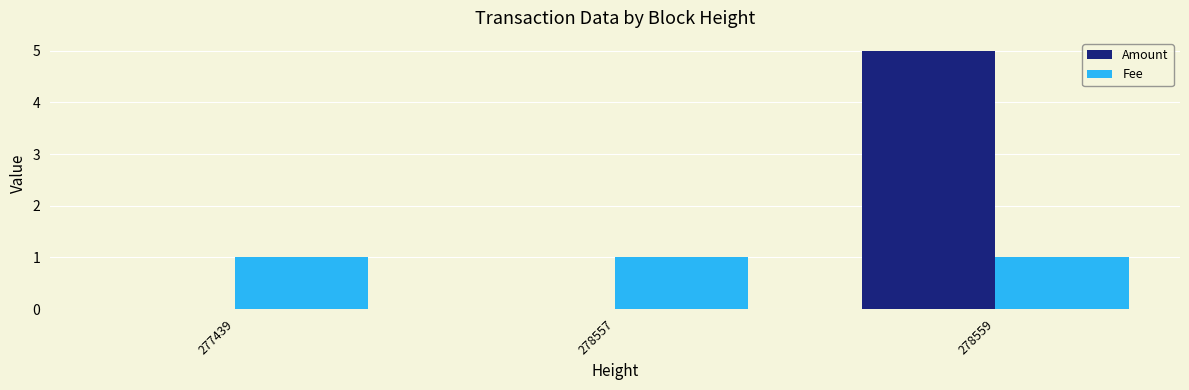

Which series has the widest spread of values?

Amount